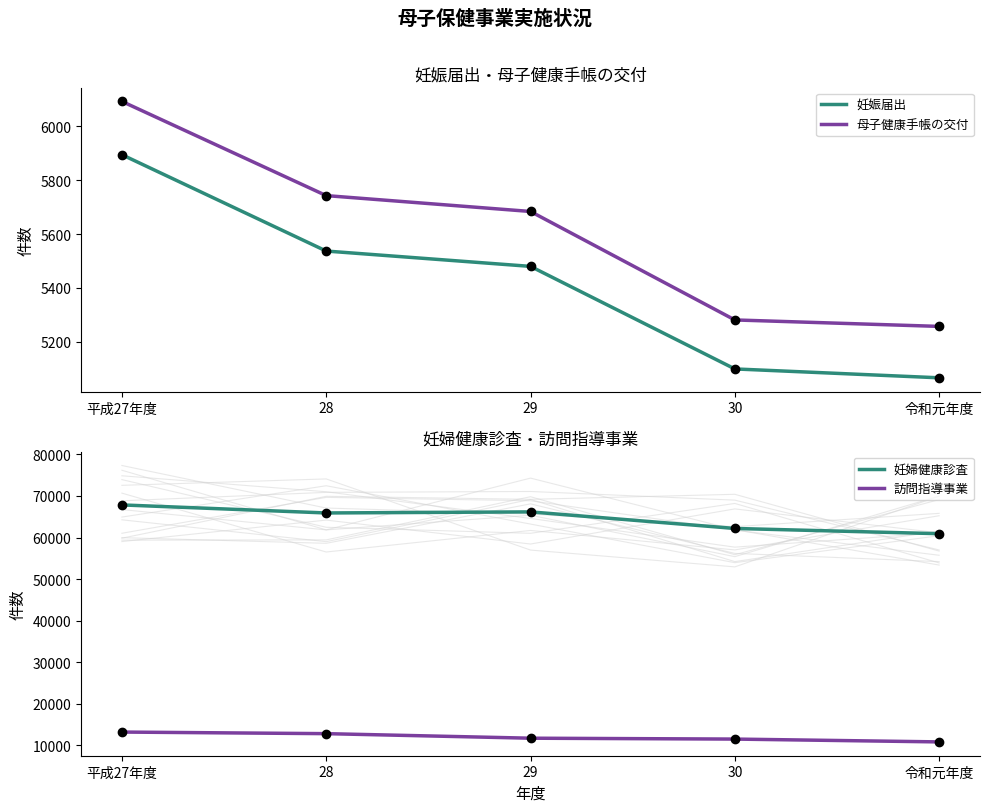

Reading left to right, list all the values displayed in this chart.

妊娠届出: 5895	5537	5480	5099	5066
母子健康手帳の交付: 6093	5743	5684	5281	5257
妊婦健康診査: 67842	65908	66166	62182	60920
訪問指導事業: 13203	12820	11725	11515	10835